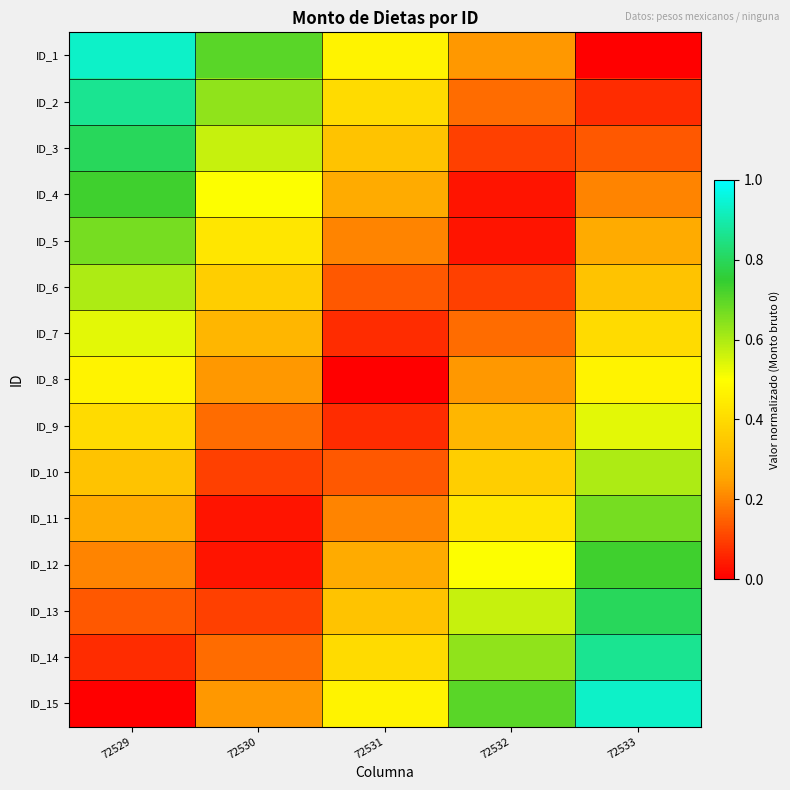

What is the total value across all series at 72533?

7.0